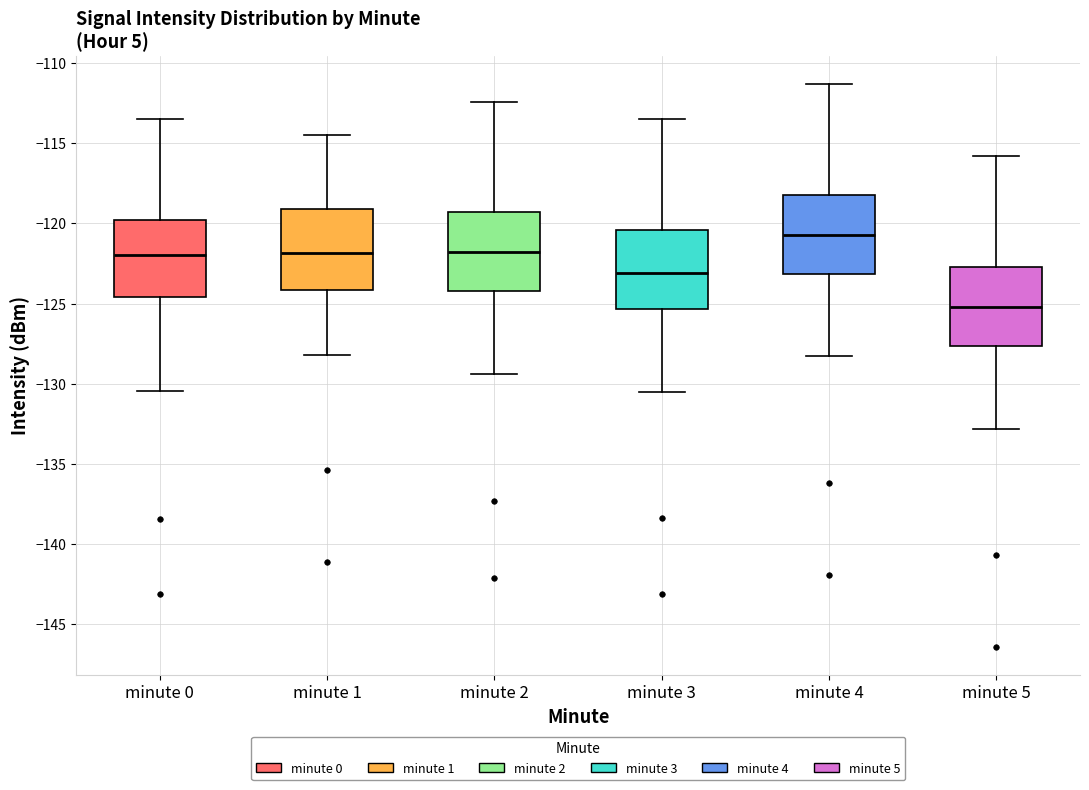

Reading left to right, read every box against the y-axis: the position of its median line, the range the box covers, and the ends of its whiskers. The values are not printed on the chart, so give them approximately, as read against the axis.

minute 0: median -122.0, box -124.5 to -120.0, whiskers -130.5 to -113.5
minute 1: median -122.0, box -124.0 to -119.0, whiskers -128.0 to -114.5
minute 2: median -122.0, box -124.0 to -119.5, whiskers -129.5 to -112.5
minute 3: median -123.0, box -125.5 to -120.5, whiskers -130.5 to -113.5
minute 4: median -120.5, box -123.0 to -118.0, whiskers -128.5 to -111.5
minute 5: median -125.0, box -127.5 to -122.5, whiskers -133.0 to -116.0